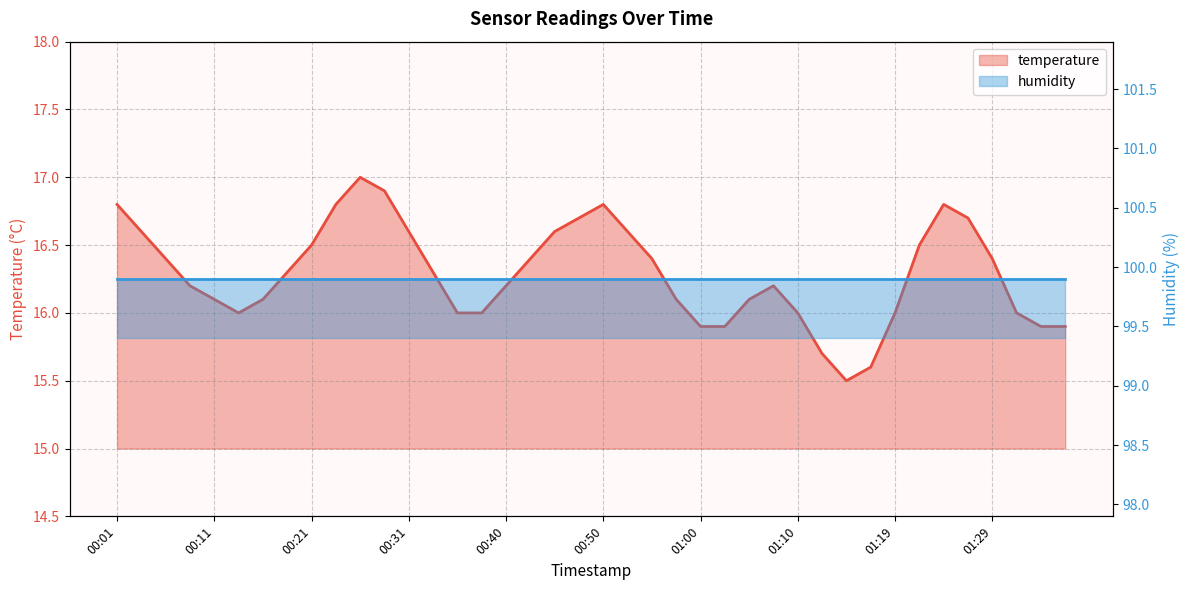

What is the average value?

16.3